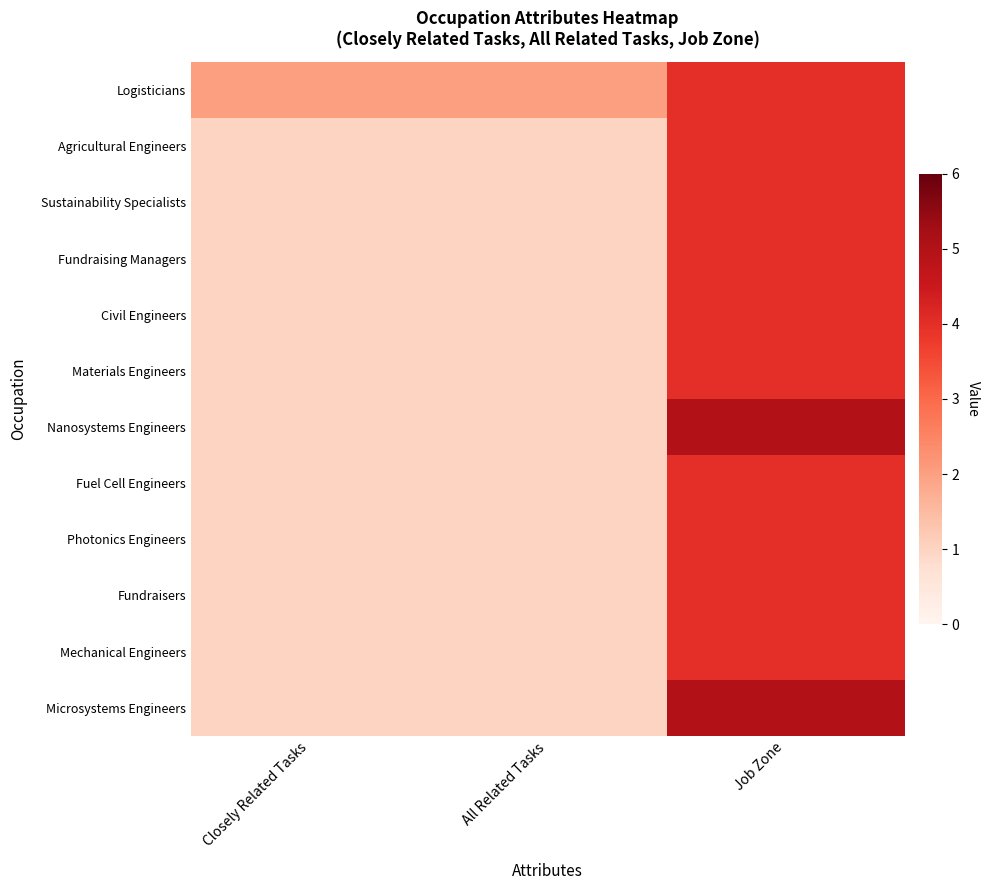

Reading left to right, transcribe all the data shown in this chart.

Logisticians: Closely Related Tasks=2	All Related Tasks=2	Job Zone=4
Agricultural Engineers: Closely Related Tasks=1	All Related Tasks=1	Job Zone=4
Sustainability Specialists: Closely Related Tasks=1	All Related Tasks=1	Job Zone=4
Fundraising Managers: Closely Related Tasks=1	All Related Tasks=1	Job Zone=4
Civil Engineers: Closely Related Tasks=1	All Related Tasks=1	Job Zone=4
Materials Engineers: Closely Related Tasks=1	All Related Tasks=1	Job Zone=4
Nanosystems Engineers: Closely Related Tasks=1	All Related Tasks=1	Job Zone=5
Fuel Cell Engineers: Closely Related Tasks=1	All Related Tasks=1	Job Zone=4
Photonics Engineers: Closely Related Tasks=1	All Related Tasks=1	Job Zone=4
Fundraisers: Closely Related Tasks=1	All Related Tasks=1	Job Zone=4
Mechanical Engineers: Closely Related Tasks=1	All Related Tasks=1	Job Zone=4
Microsystems Engineers: Closely Related Tasks=1	All Related Tasks=1	Job Zone=5